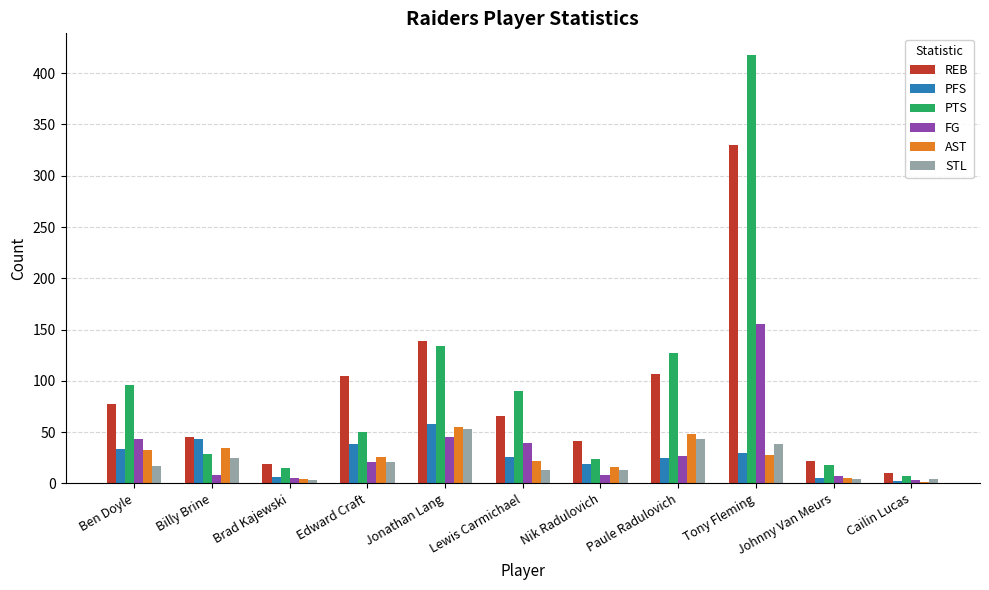

At which label is REB closest to 170?

Jonathan Lang